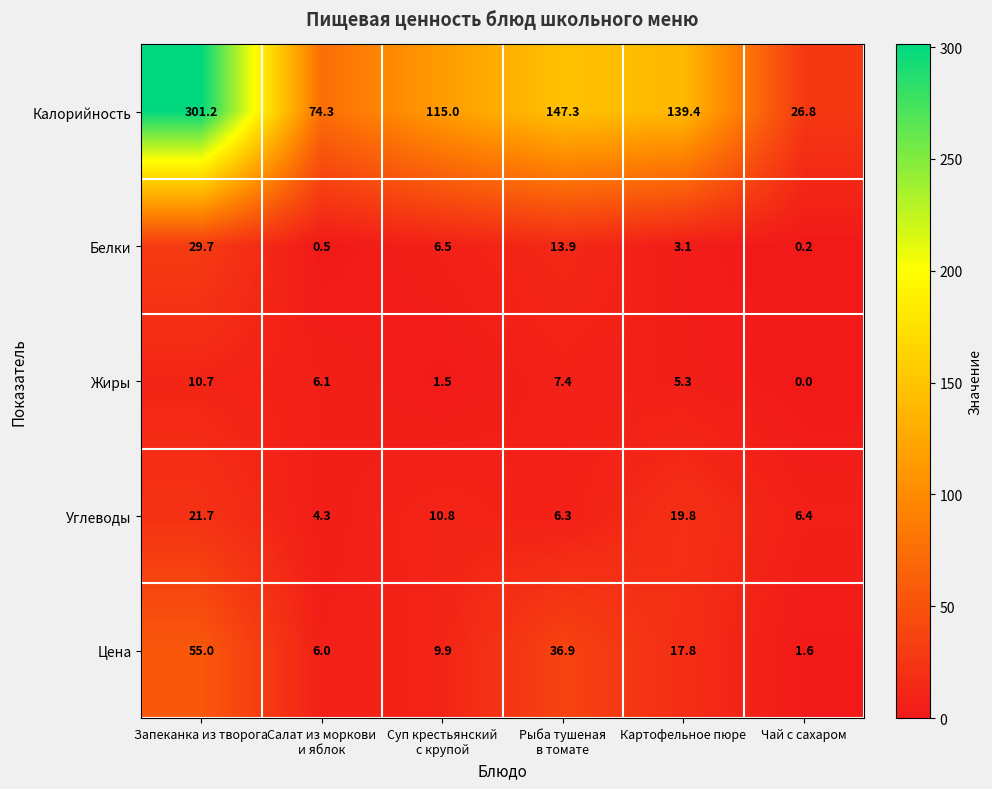

Between Запеканка из творога and Чай с сахаром, which series saw the biggest shift?

Калорийность